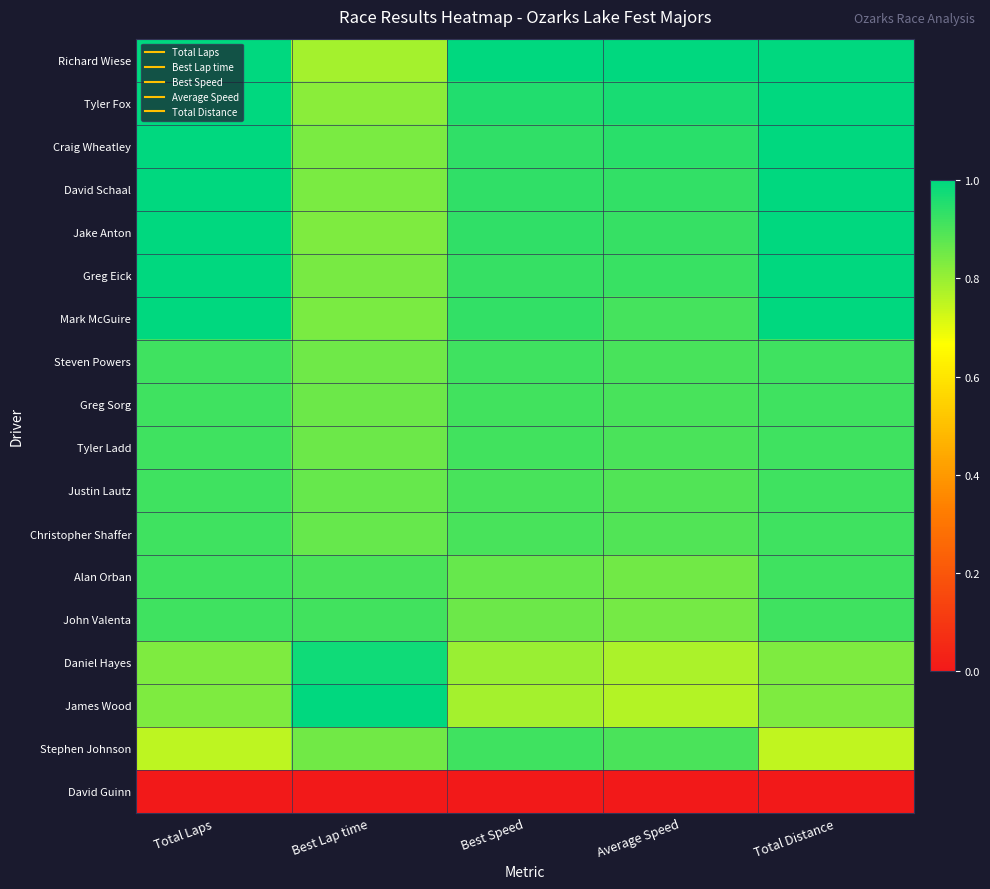

At how many categories does at least one series exceed 0?

5